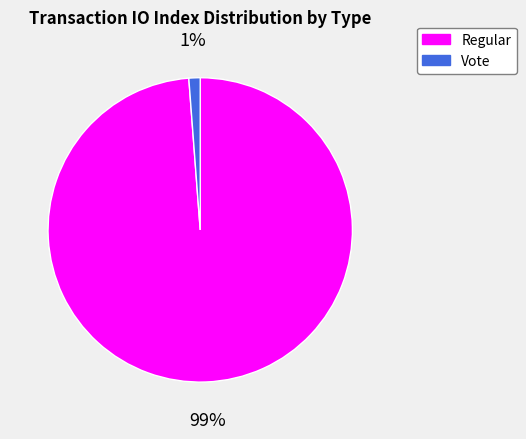

Do Vote and Regular together represent more than half of the pie?

Yes